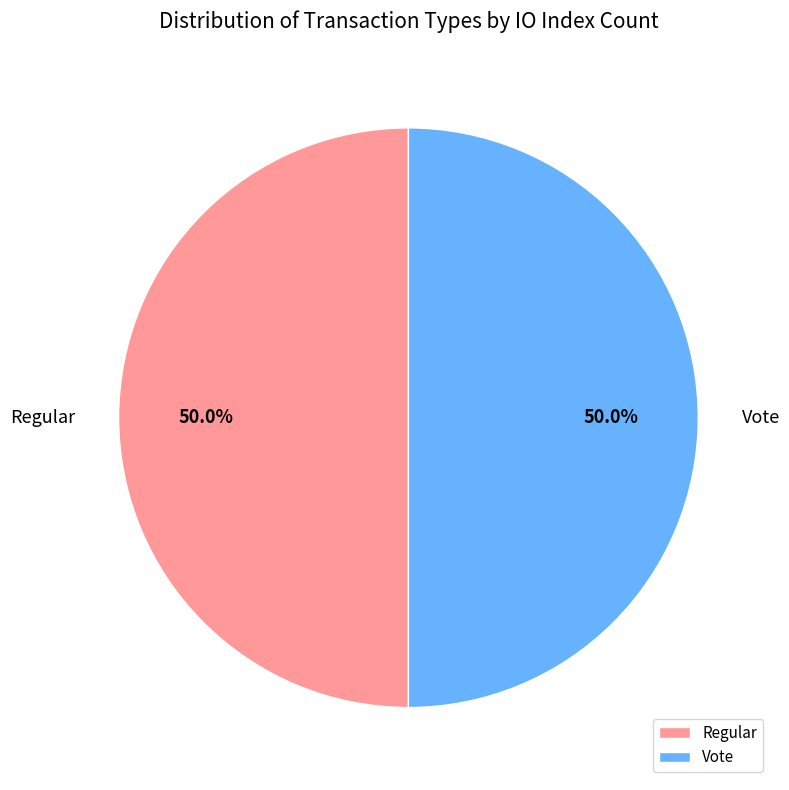

Combined, do Vote and Regular account for over 50%?

Yes